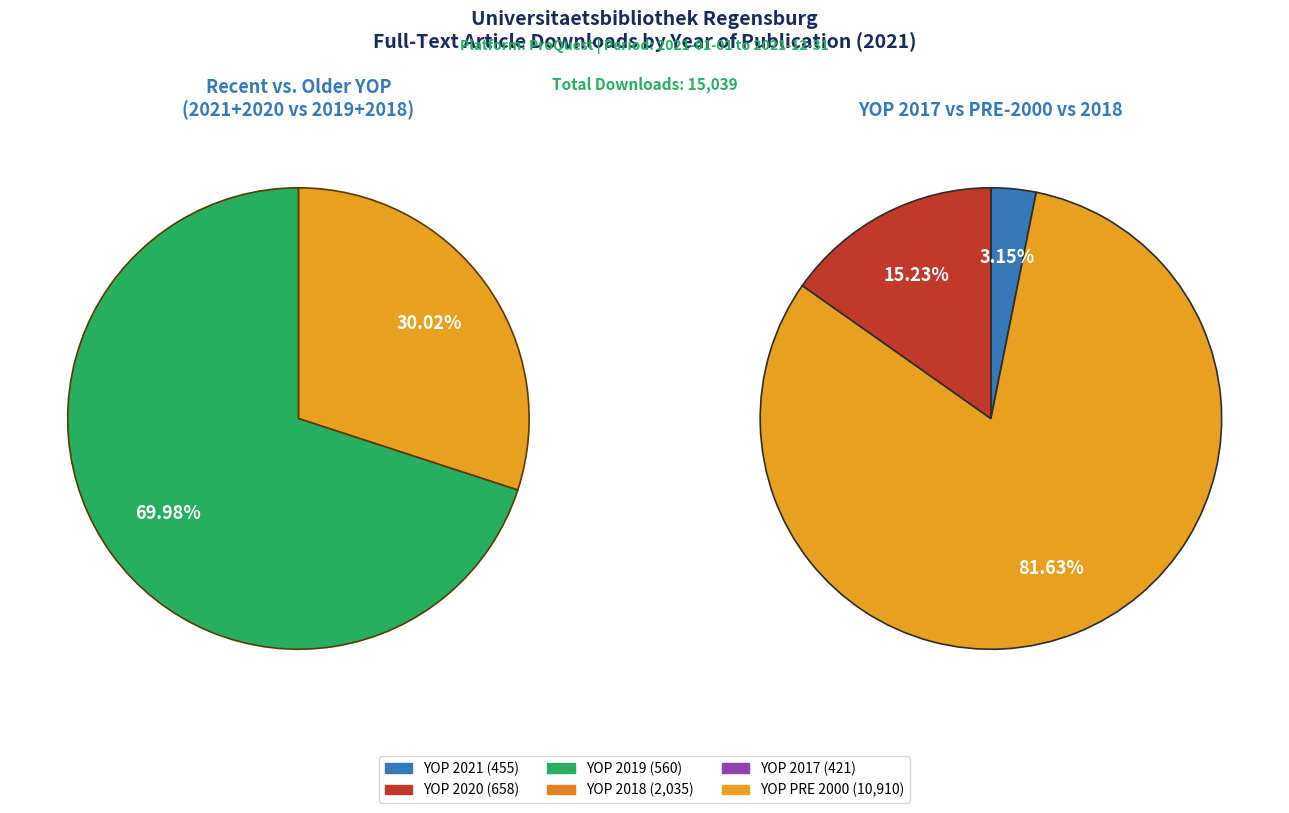

What percentage is the YOP PRE 2000 slice, to the nearest percent?

73%